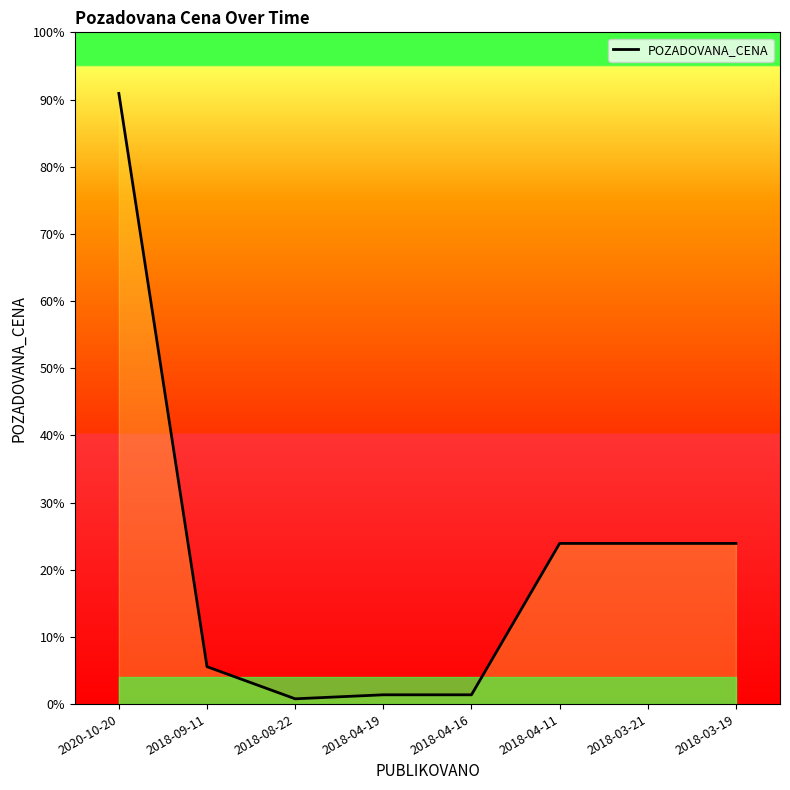

How many values are below 155220?

4